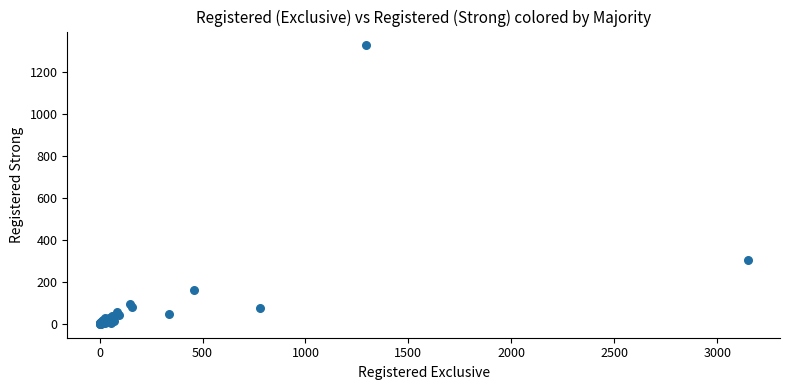

What Y value in the scatter plot is closest to 664?

307